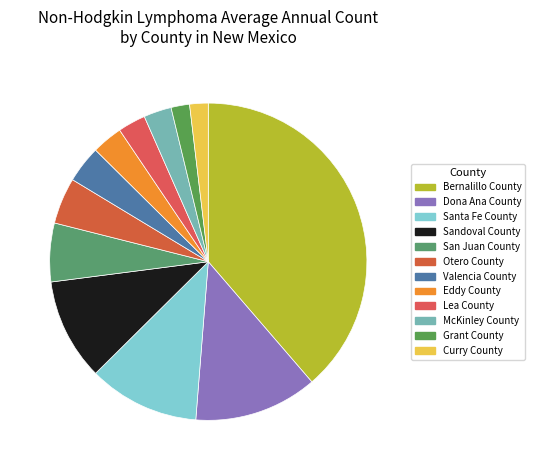

Is Santa Fe County the majority of the pie?

No